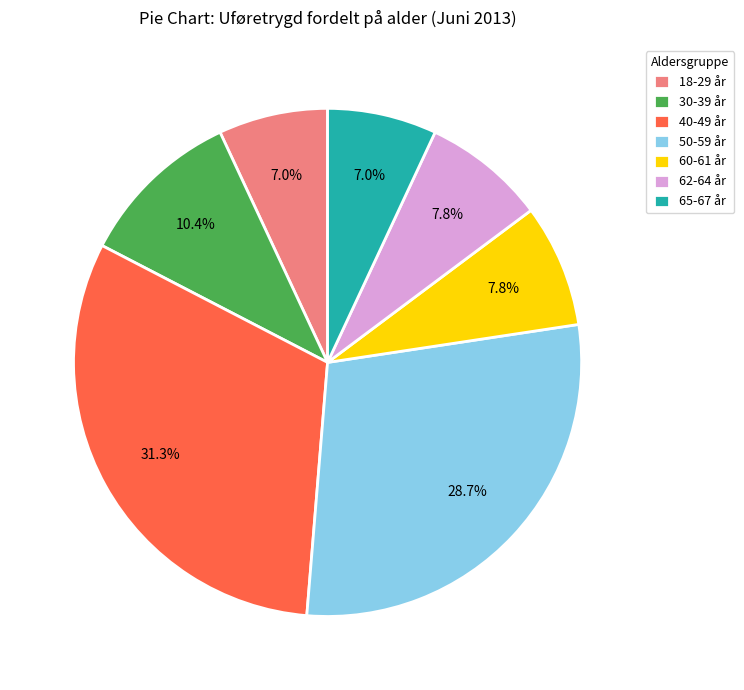

Is it true that 40-49 år is 31% of the pie?

True